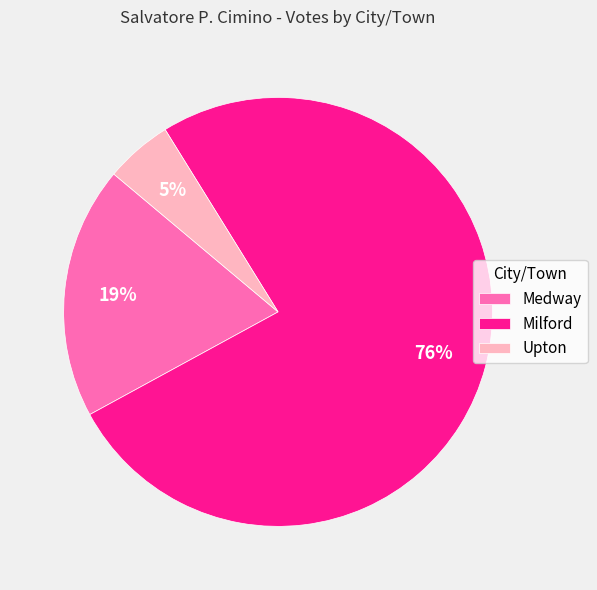

What is the smallest slice in the pie chart?

Upton